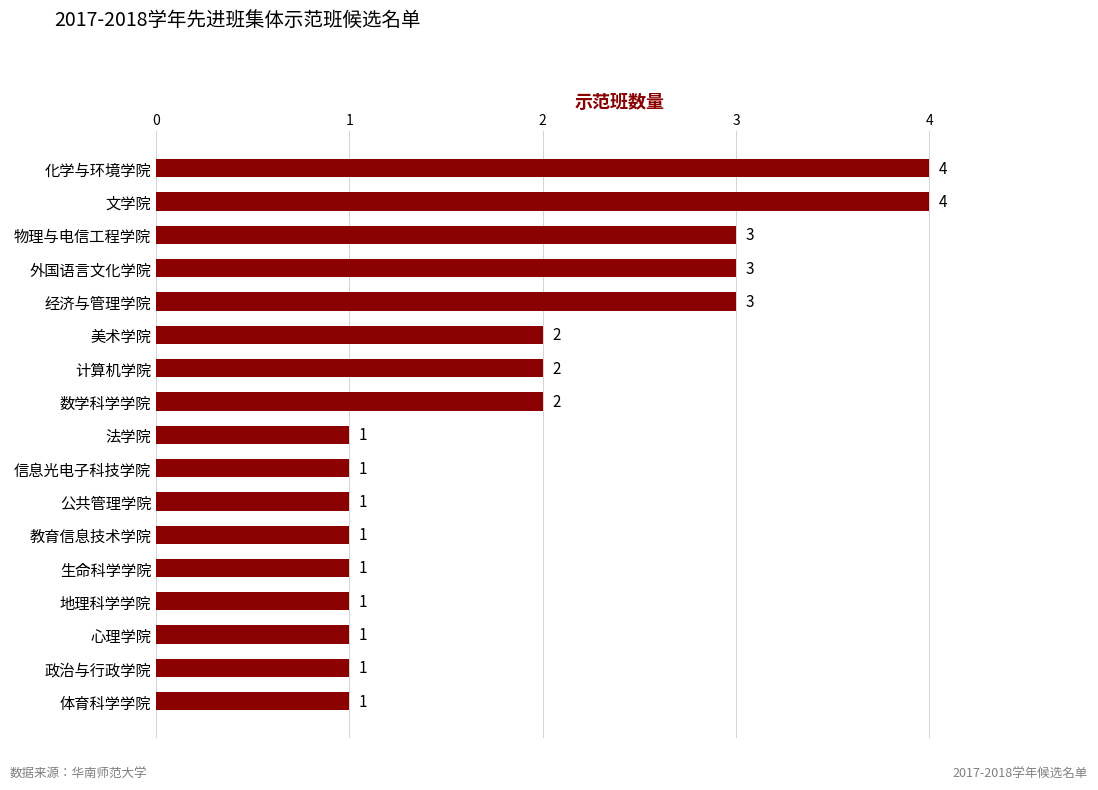

What is the greatest value displayed?

4